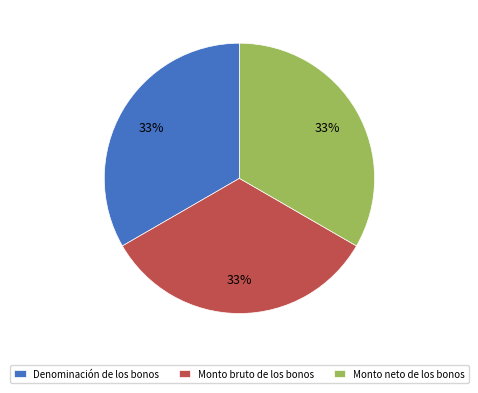

Is there a majority slice in this chart?

No